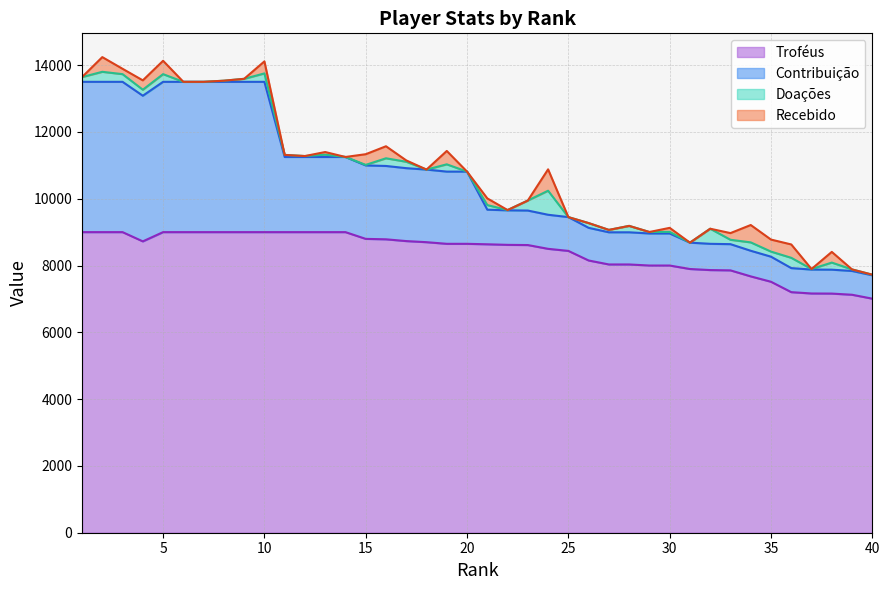

True or false: Doações has a value of 212 at 38.

True